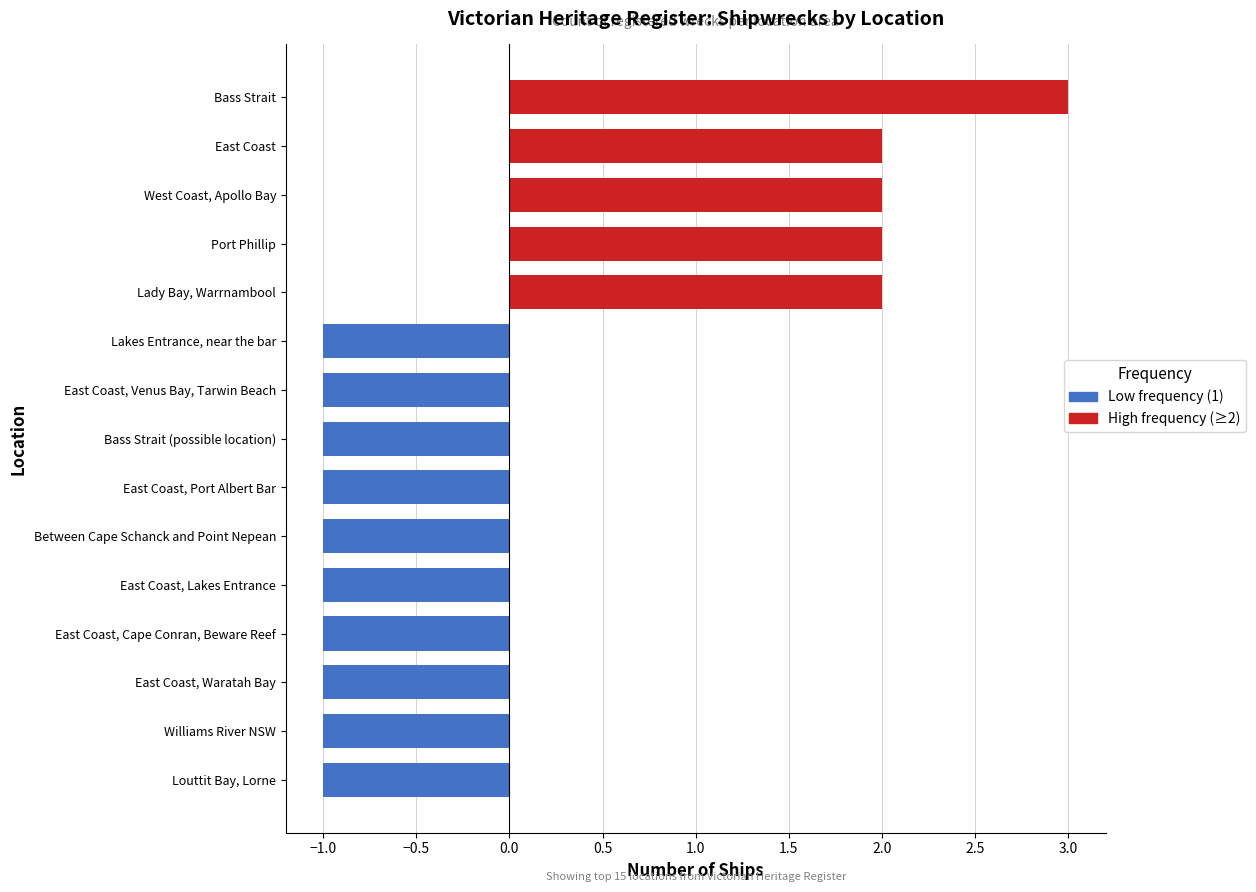

What is the ratio of the value at East Coast, Venus Bay, Tarwin Beach to the value at Between Cape Schanck and Point Nepean?

1.0